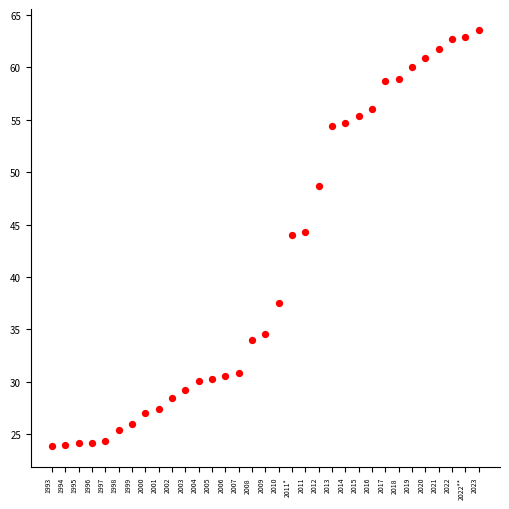

What is the range of Y values (max minus min)?

39.7